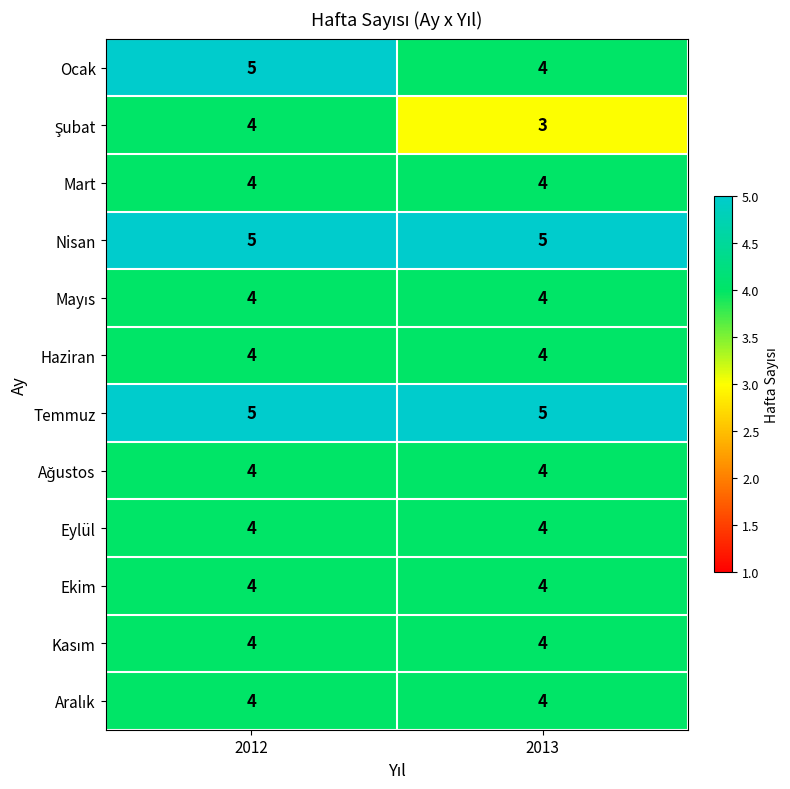

What value does the Mart series have at 2013?

4